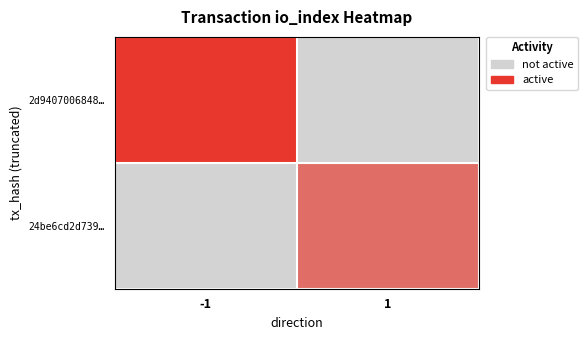

Which series changed the most between -1 and 1?

2d9407006848…